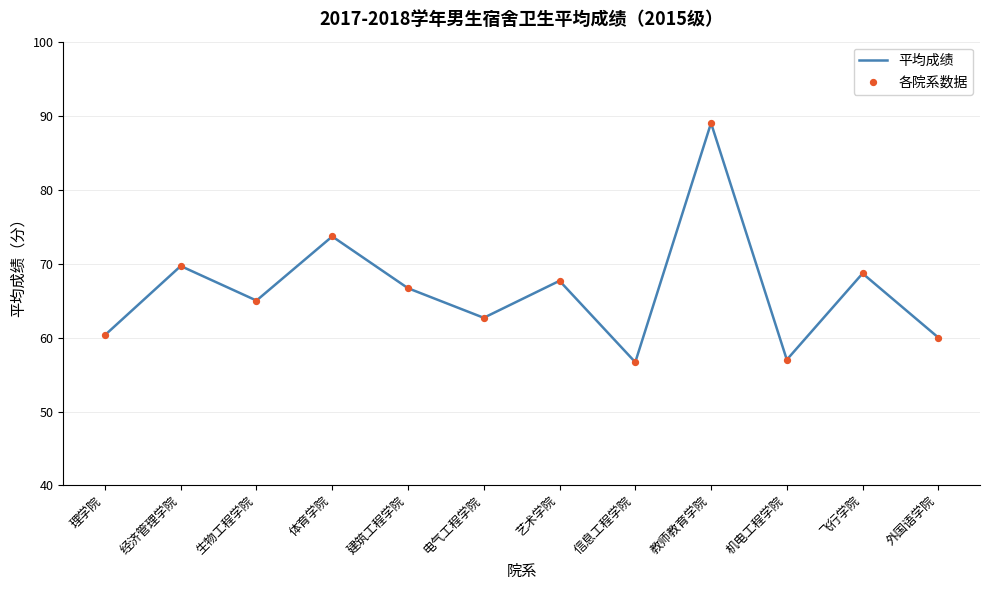

What is the change in value from 体育学院 to 建筑工程学院?

-7.0